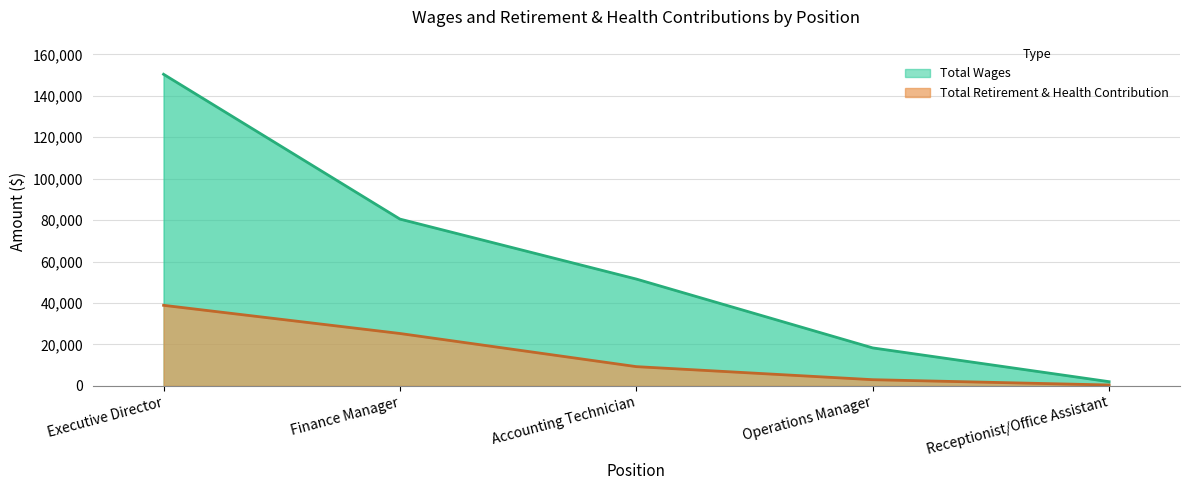

Which series has the largest range (max minus min)?

Total Wages